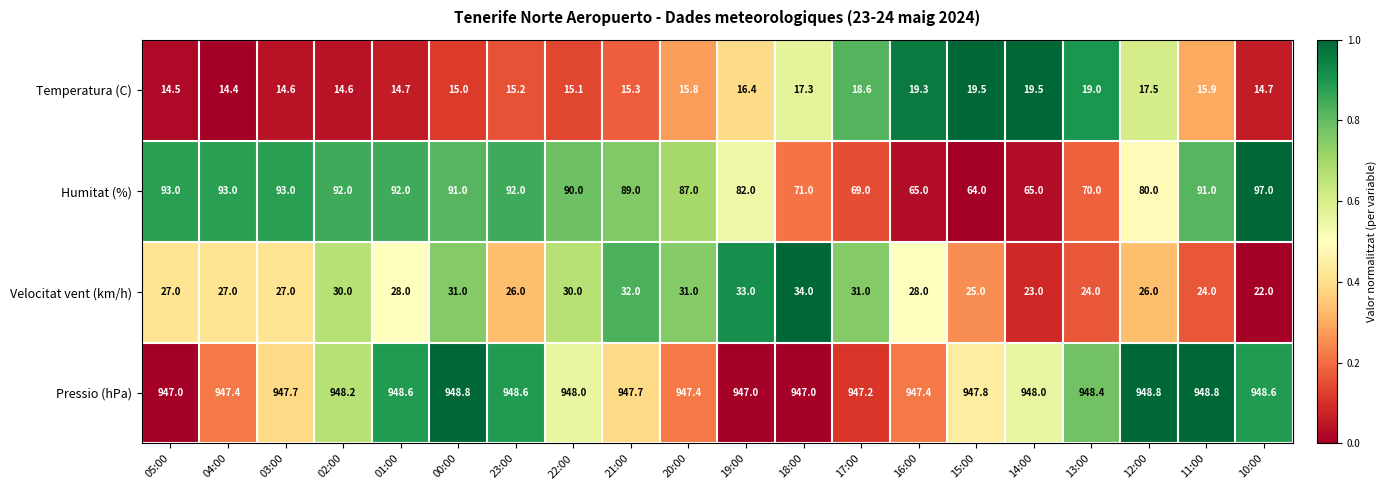

Rank the series by their maximum value, from highest to lowest.

Pressio (hPa), Humitat (%), Velocitat vent (km/h), Temperatura (C)